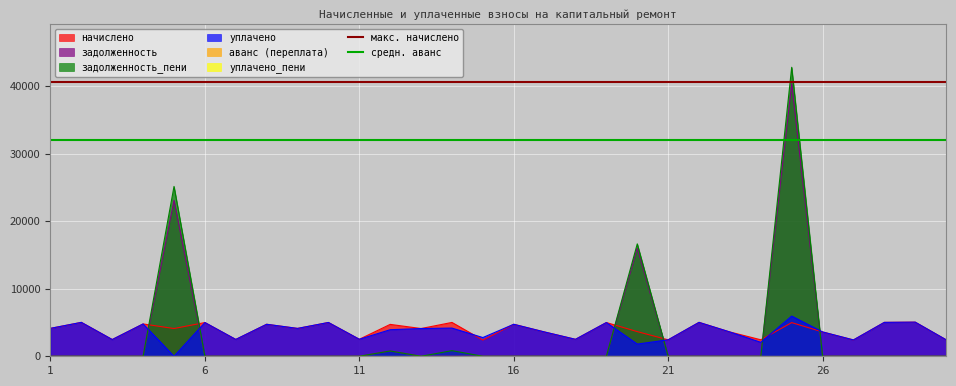

Which category has the lowest value across all series?

1